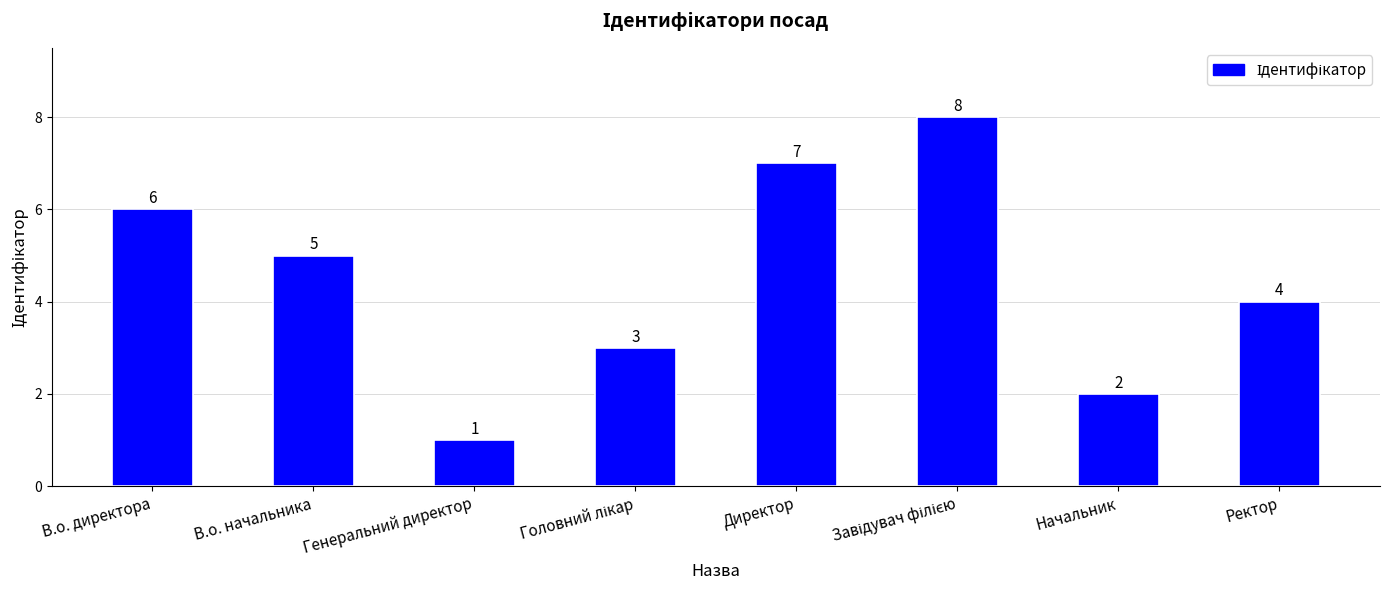

What is the label of the 6th bar from the right?

Генеральний директор